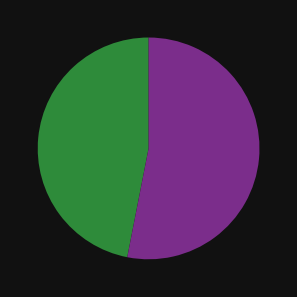

Does any single category account for the majority?

Yes